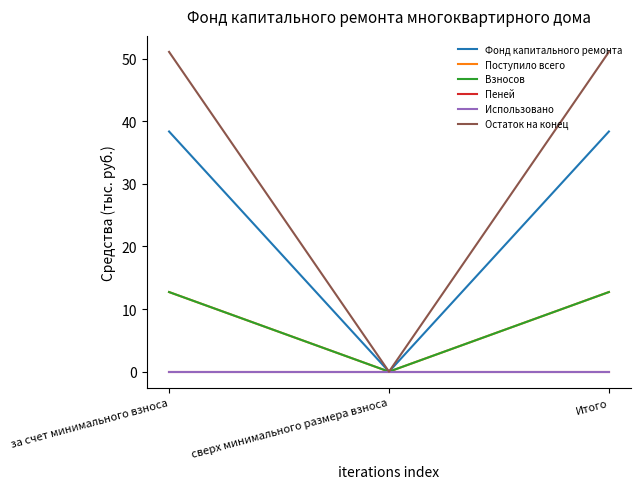

Rank the categories by Взносов value from highest to lowest.

за счет минимального взноса, Итого, сверх минимального размера взноса